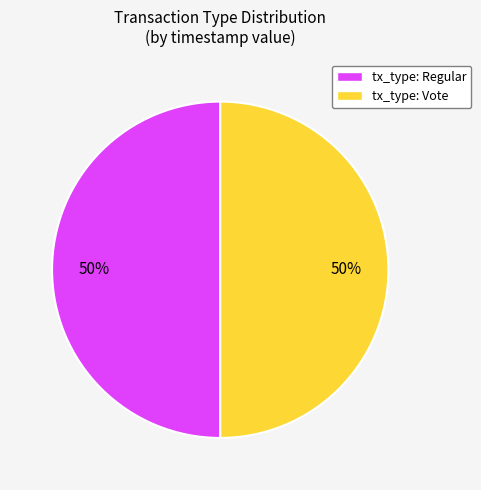

Is the sum of tx_type: Regular and tx_type: Vote greater than half?

Yes